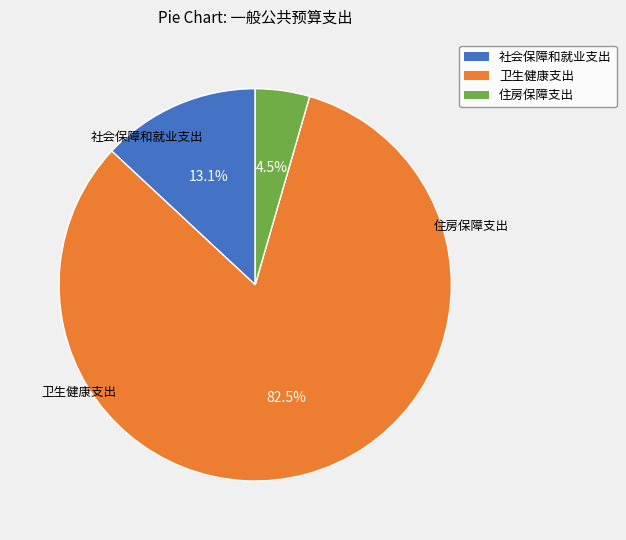

What is the majority slice?

卫生健康支出